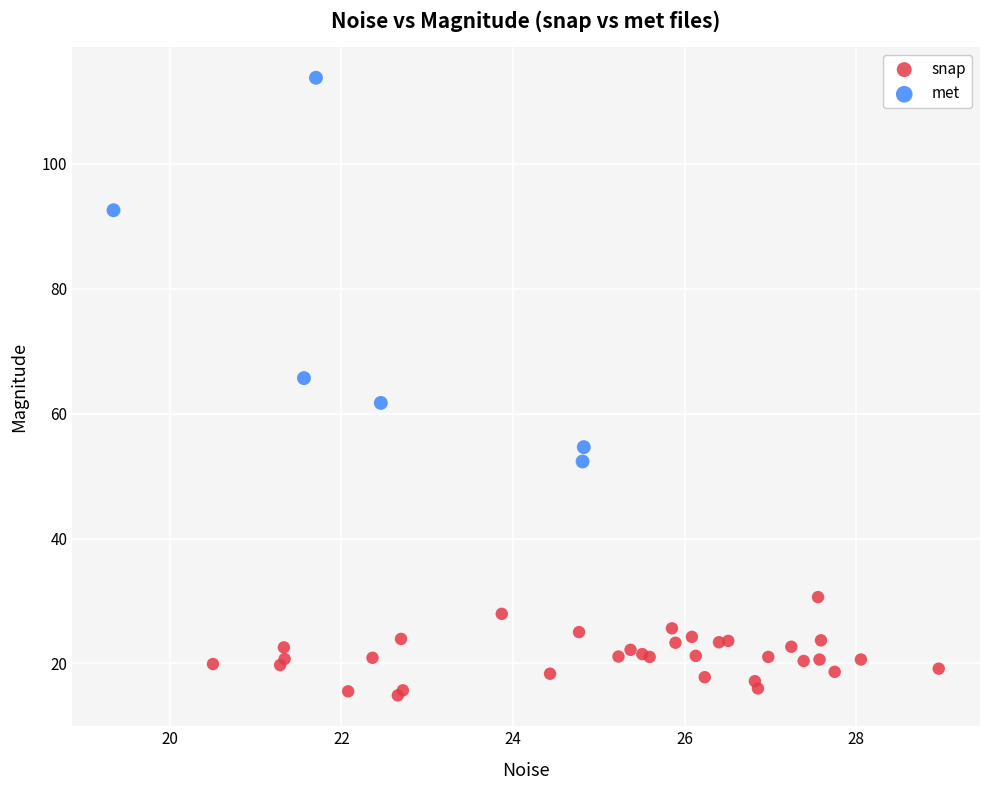

What are all the series names shown in the legend?

snap, met